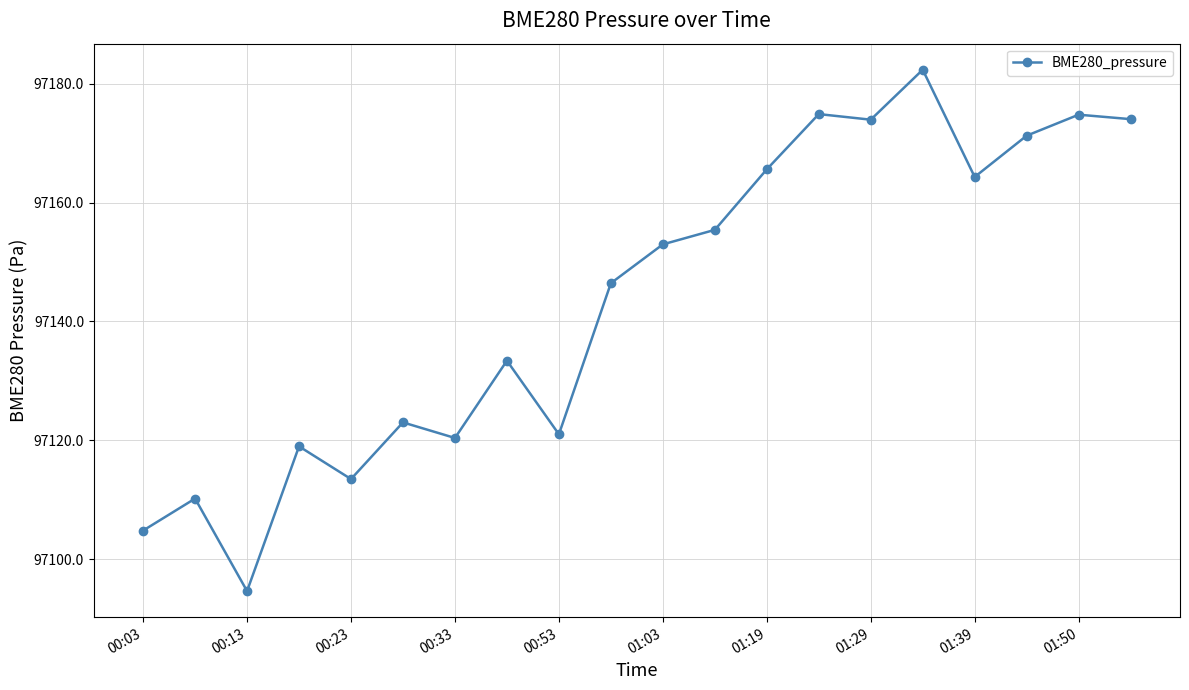

True or false: the data has more than 1 interior local peaks.

True